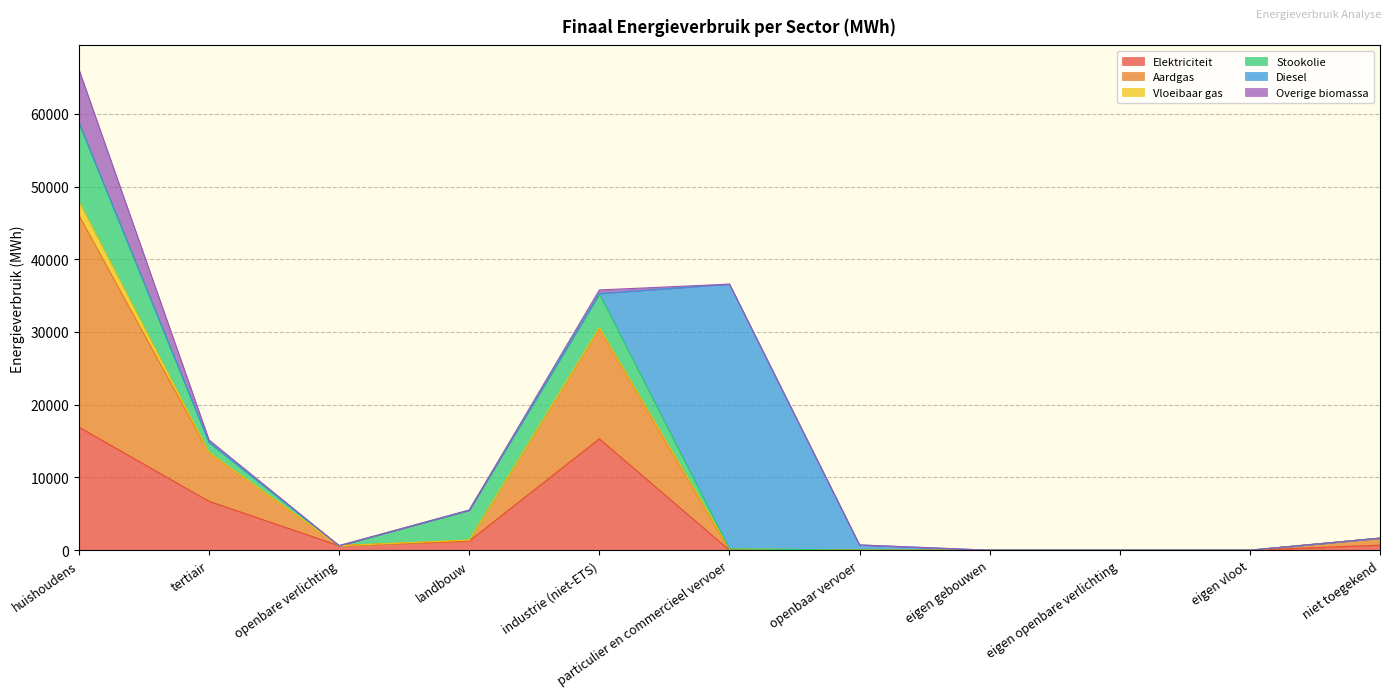

Between which two adjacent categories do Diesel and Aardgas first intersect?

industrie (niet-ETS) and particulier en commercieel vervoer